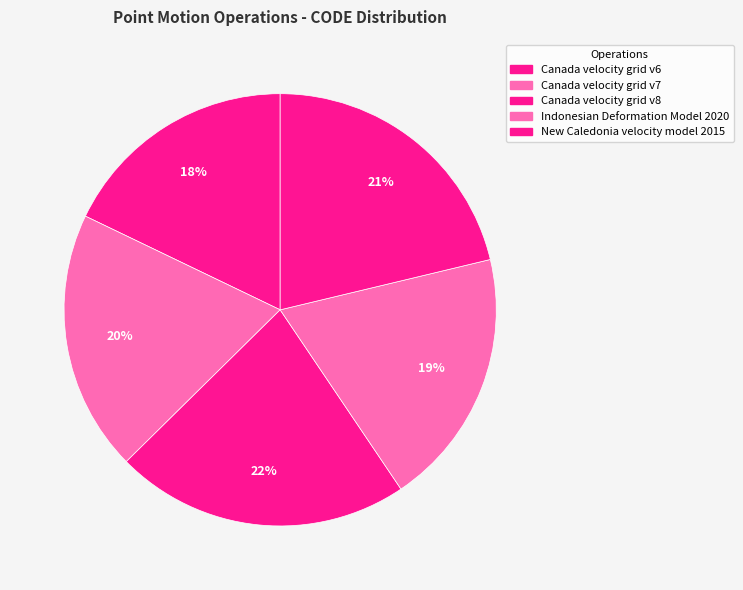

What percentage is the Canada velocity grid v7 slice, to the nearest percent?

20%